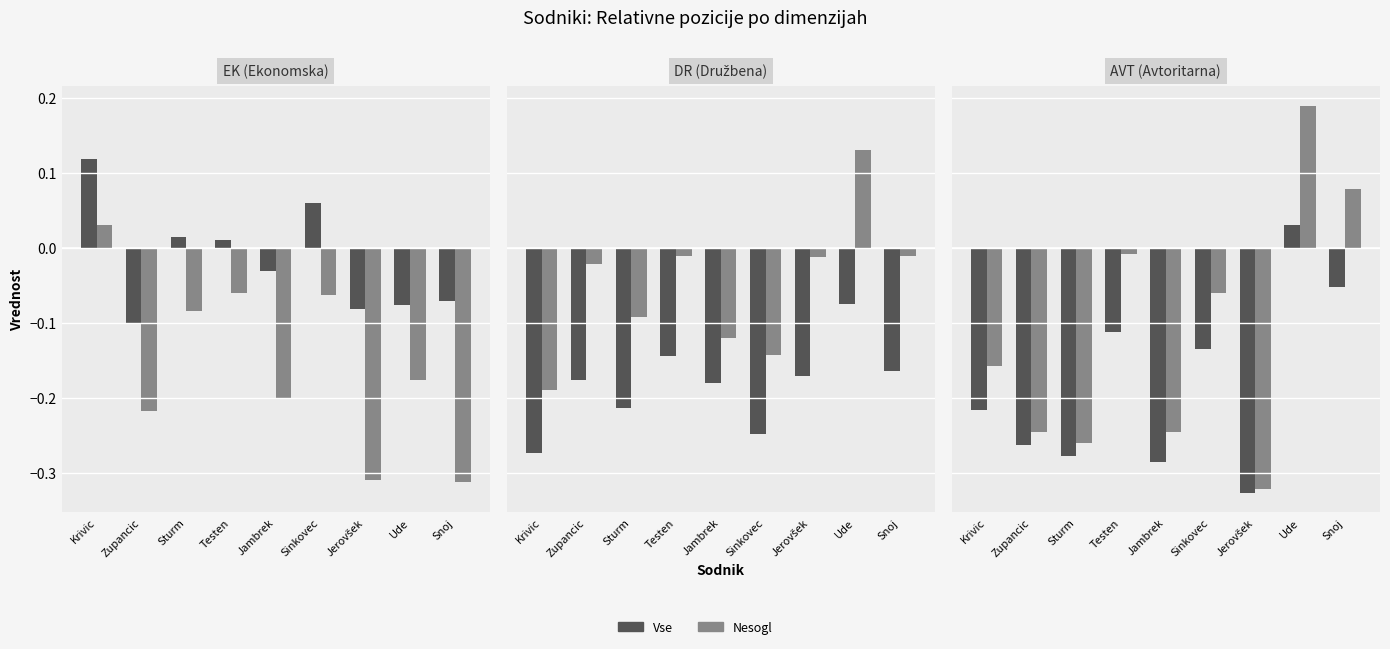

Between Jerovšek and Snoj, which series saw the biggest shift?

Nesogl